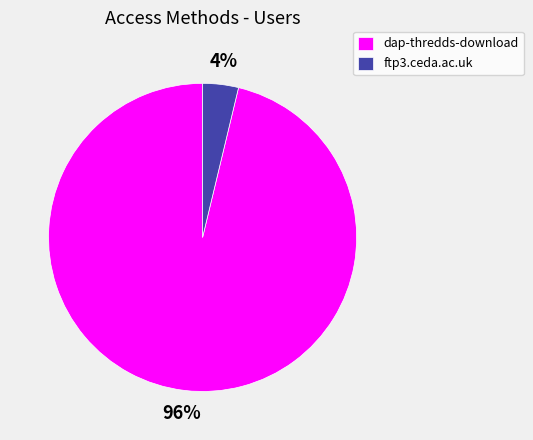

Is it true that dap-thredds-download is 86% of the pie?

False